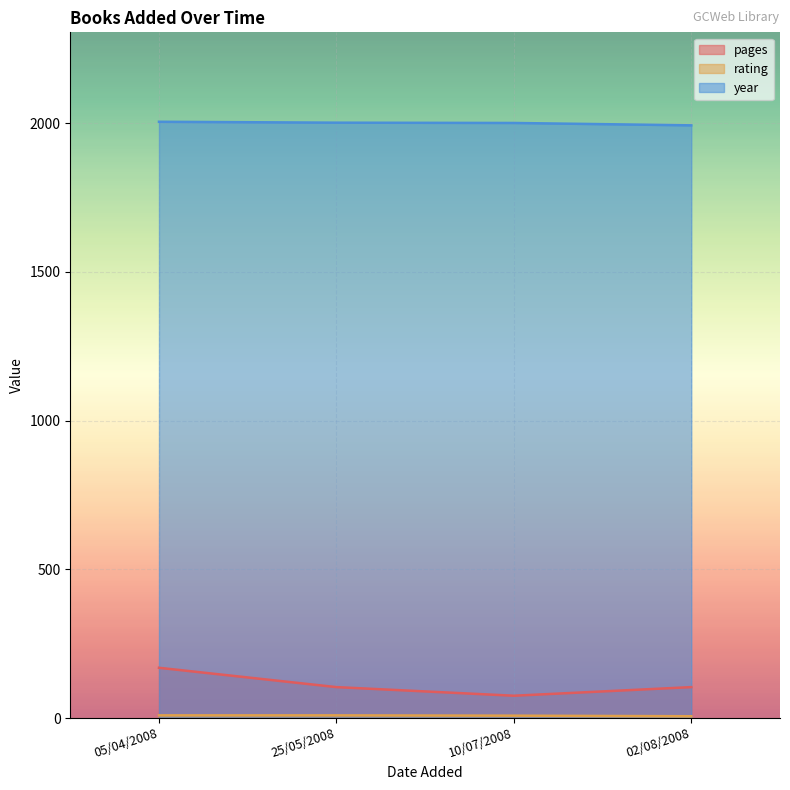

How many data points in year are less than 2002?

2